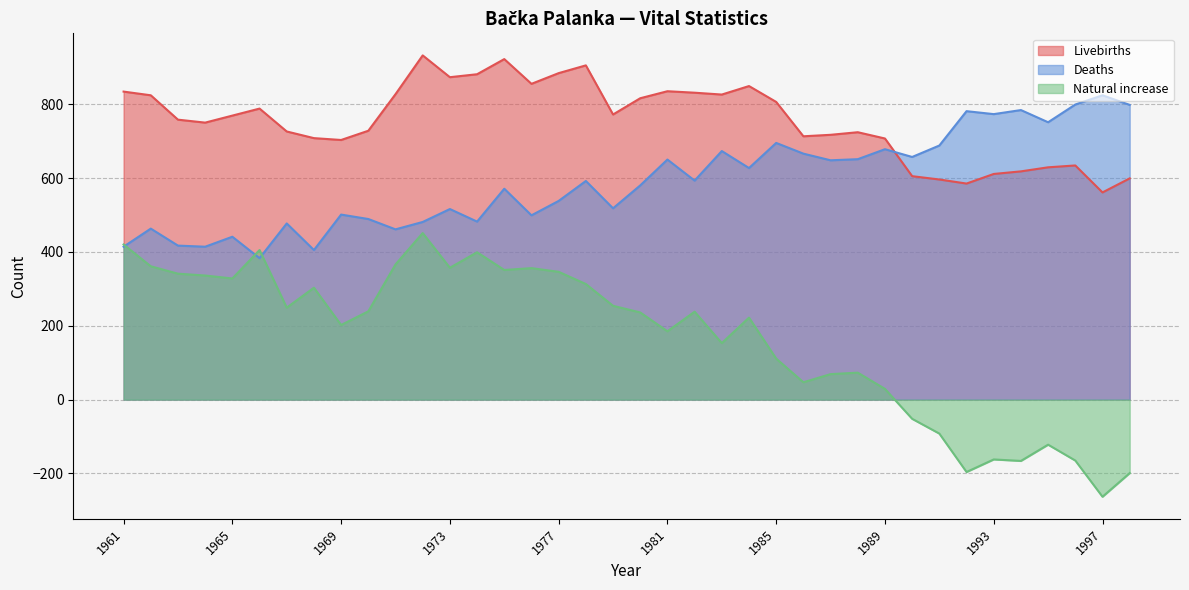

Where is the first local minimum for Deaths?

1964